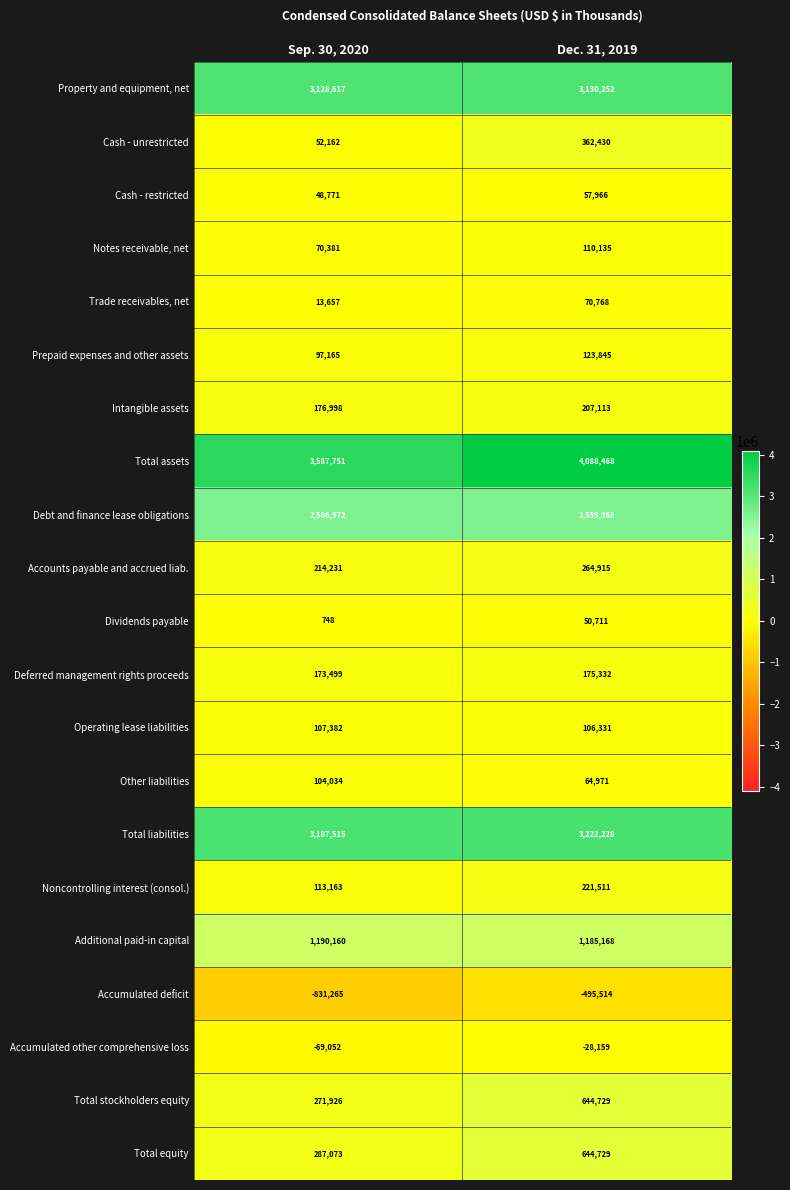

Between Sep. 30, 2020 and Dec. 31, 2019, which series saw the biggest shift?

Total assets